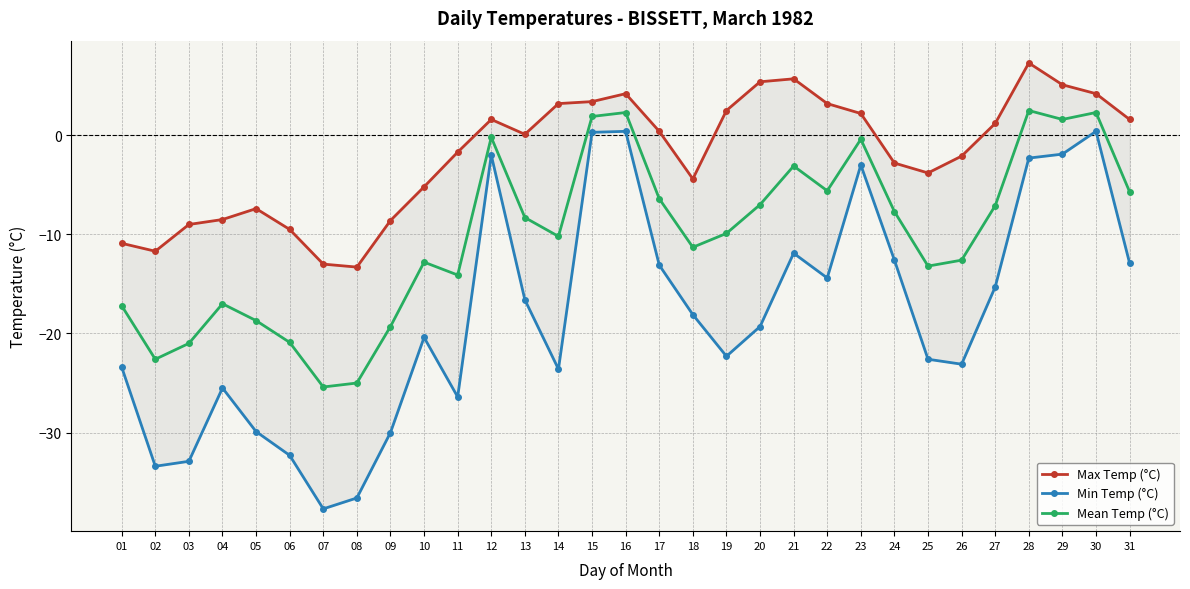

Rank the series by their average value, from lowest to highest.

Min Temp (°C), Mean Temp (°C), Max Temp (°C)